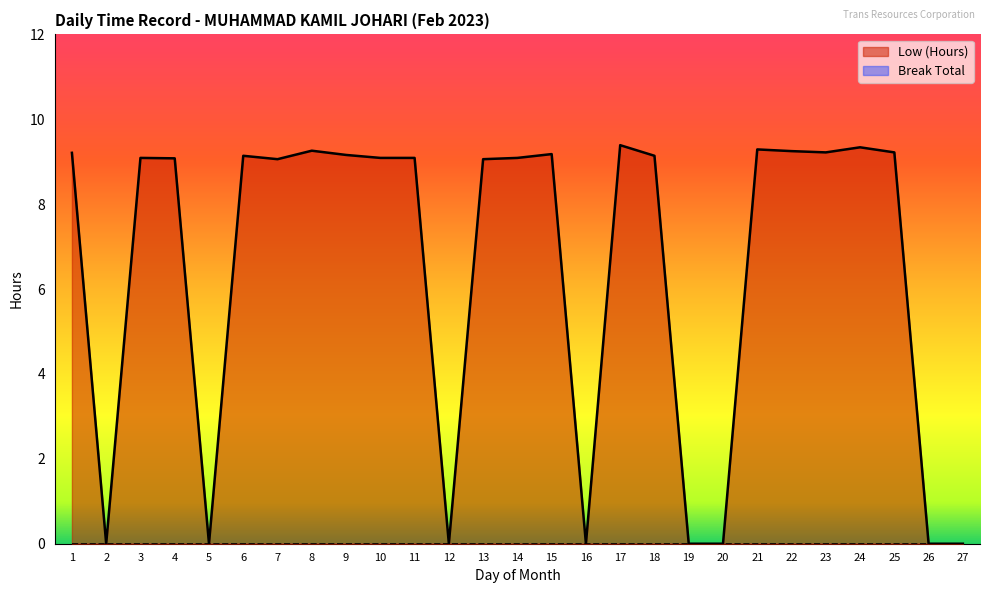

List the labels in order of value, smallest first.

2, 5, 12, 16, 19, 20, 26, 27, 7, 13, 4, 3, 10, 11, 14, 6, 18, 9, 15, 1, 23, 25, 22, 8, 21, 24, 17